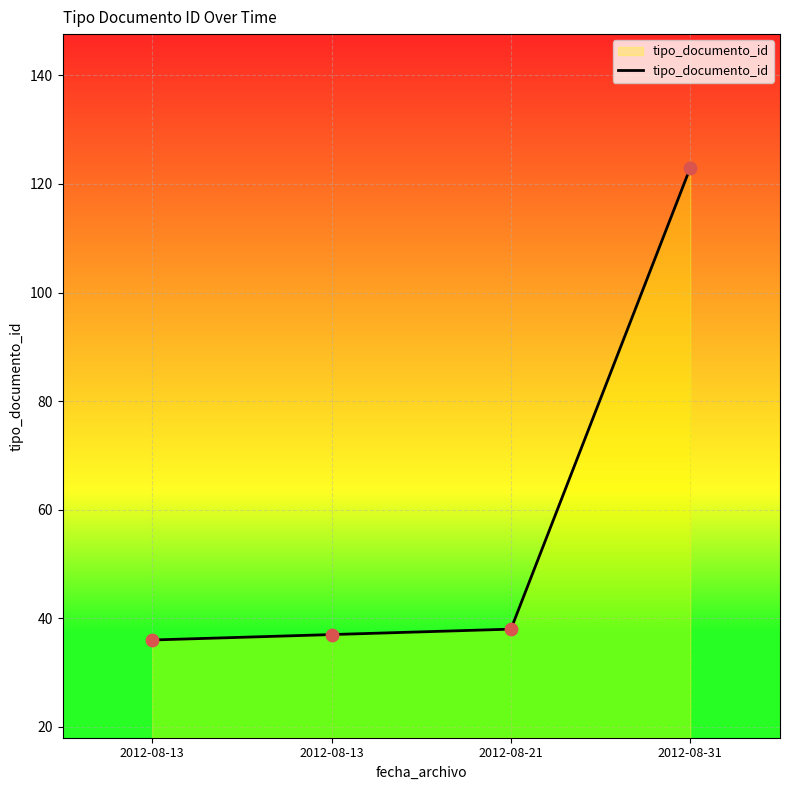

Approximately how many times larger is the value at 2012-08-13 compared to 2012-08-13?

1.0